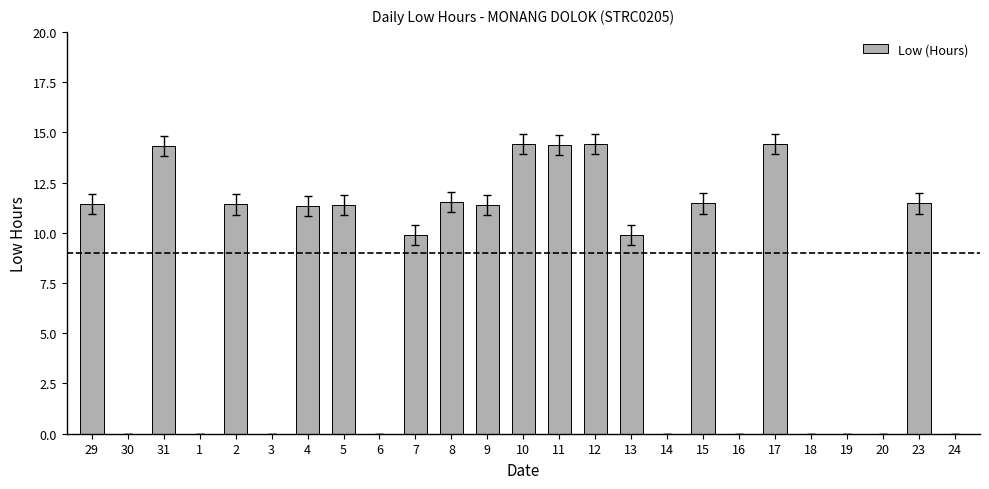

True or false: the data shows 20.4 at 23.

False